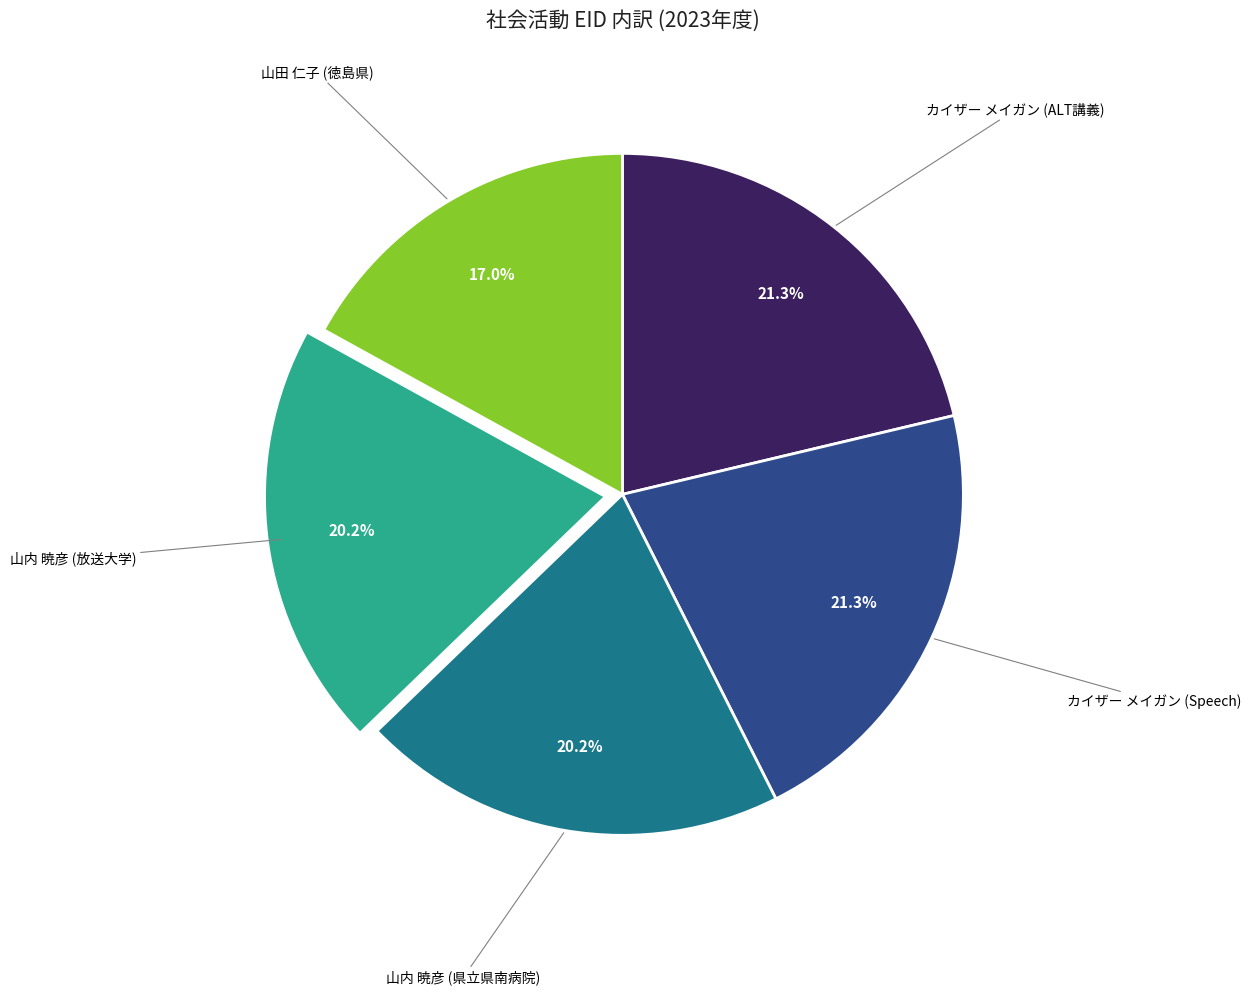

How many slices are in this pie chart?

5